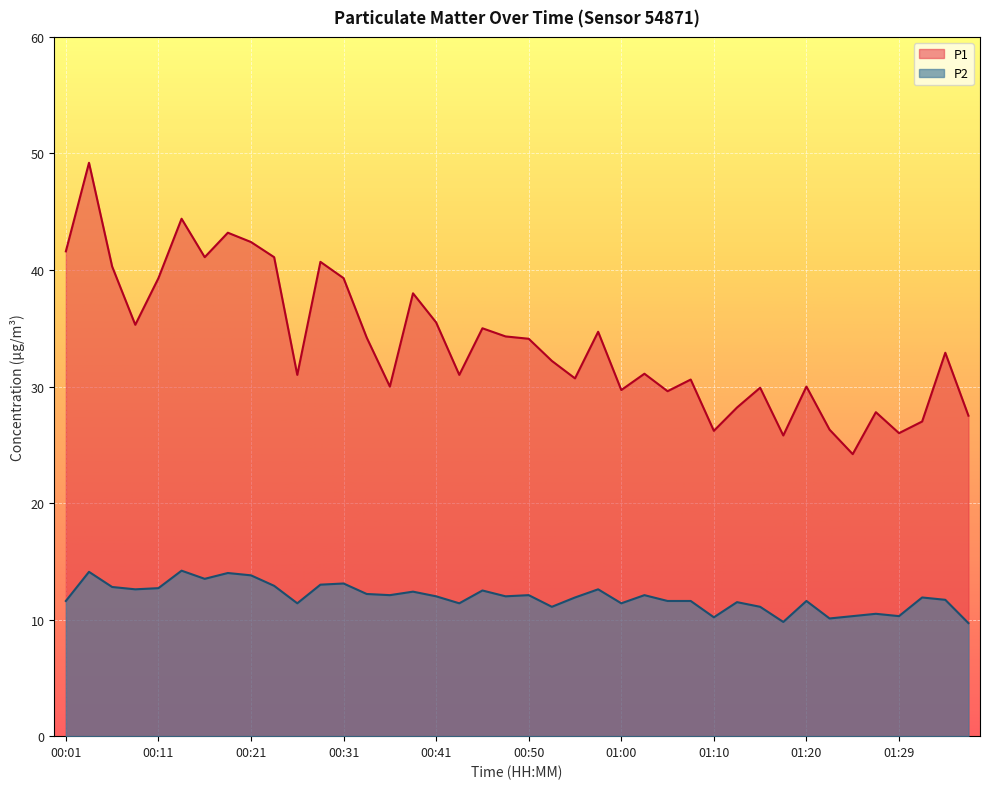

What is the smallest value displayed?

9.7